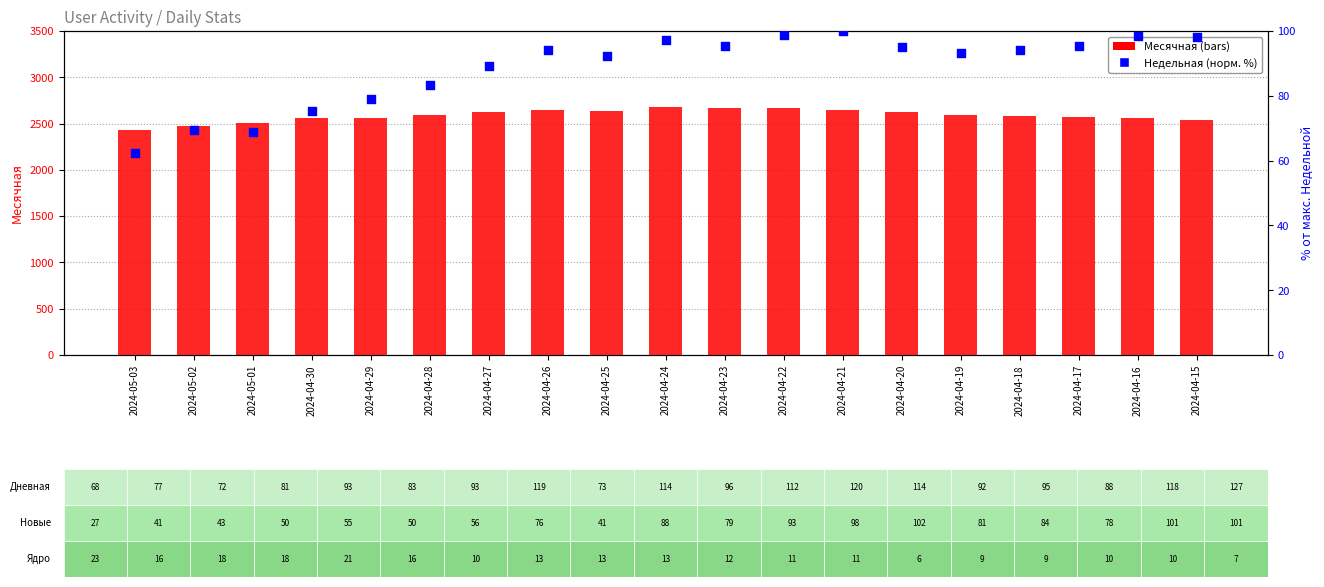

Which series has the largest Y range (max minus min)?

Месячная